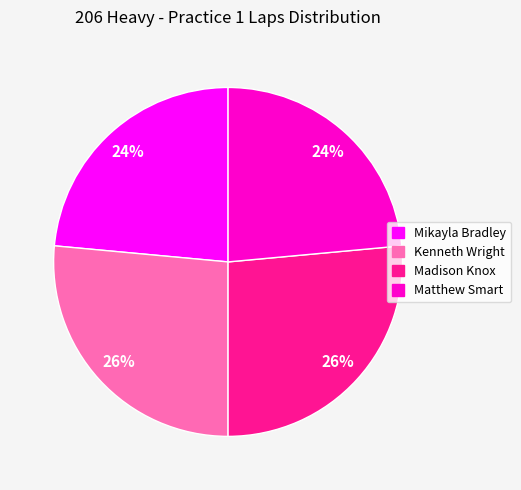

To the nearest percent, what portion does Kenneth Wright represent?

26%